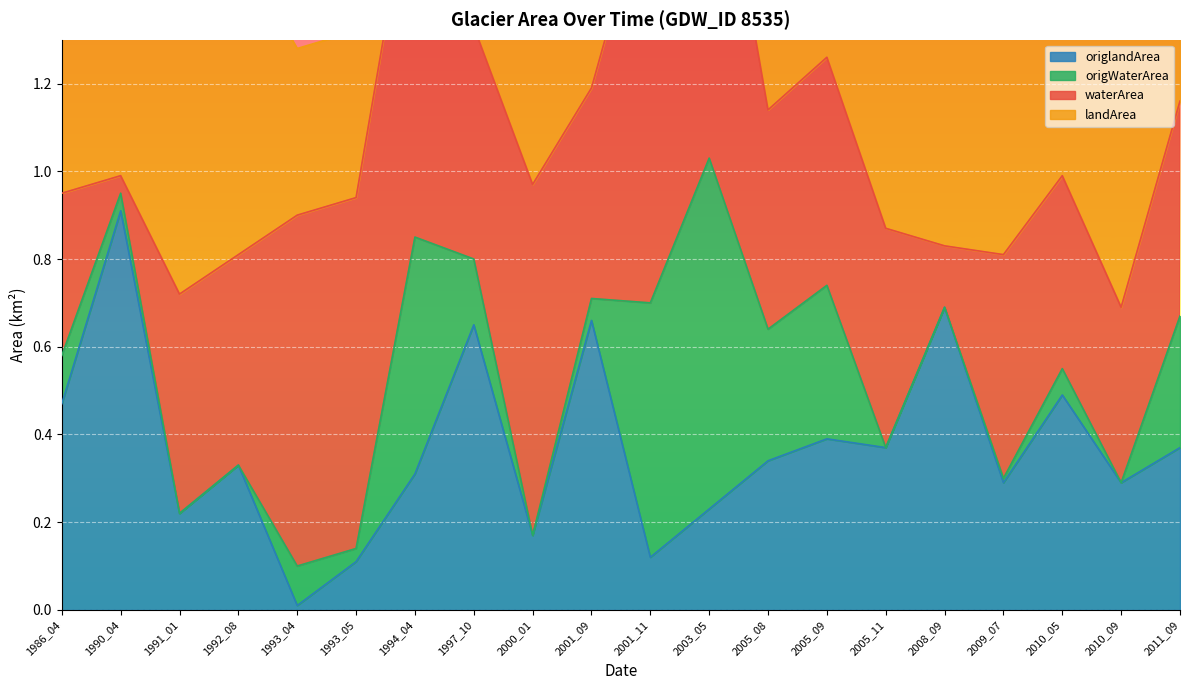

What is the difference between the maximum and minimum values in the origWaterArea series?

0.8